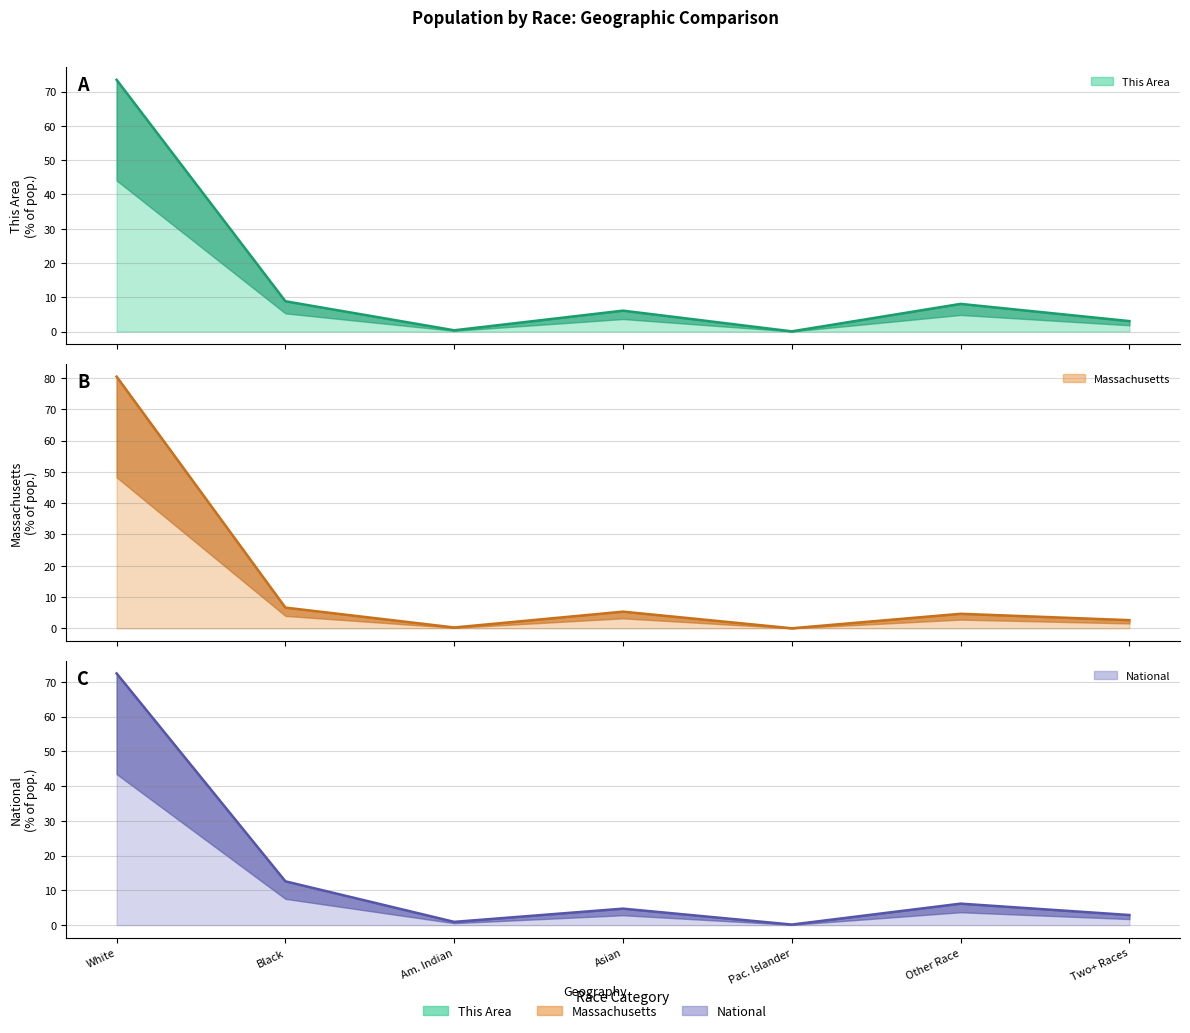

How many lines are shown in the chart?

3